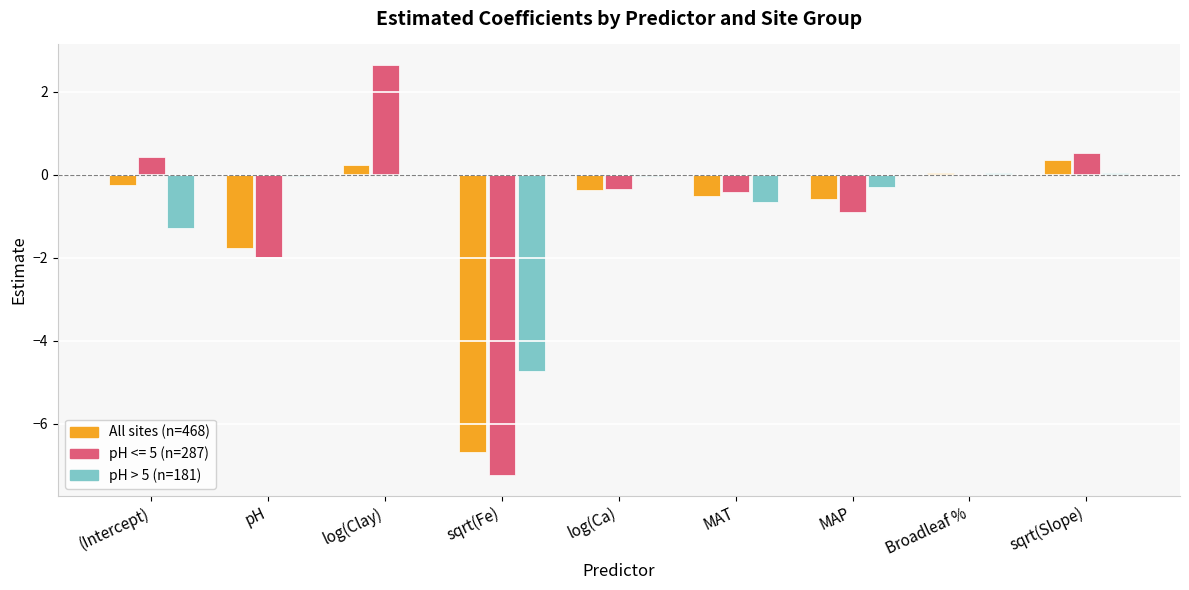

Where is All sites (n=468) nearest to the value -3?

pH